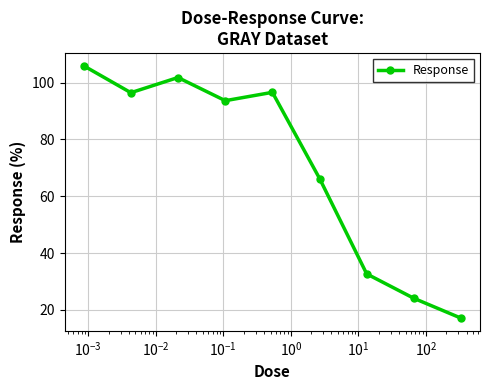

What is the average value?

70.5